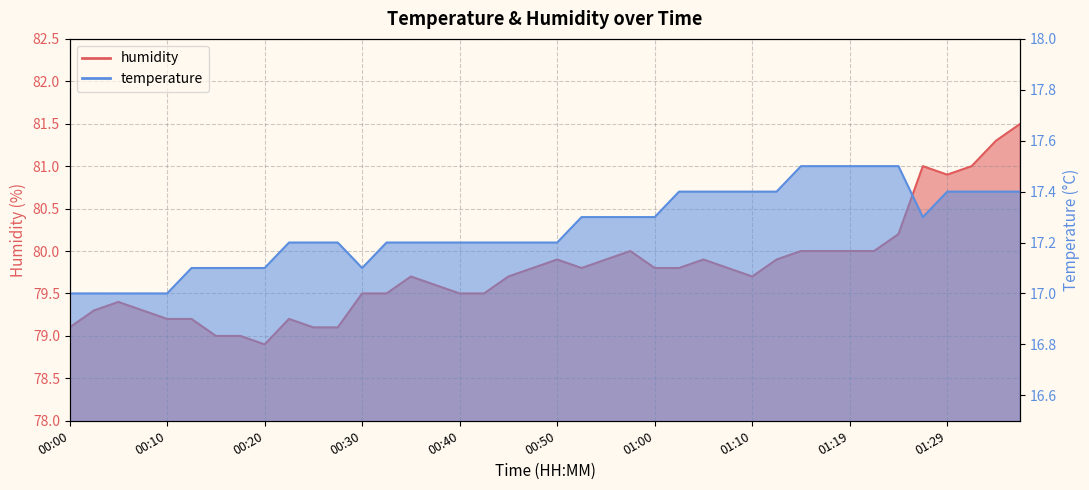

What is the value of the humidity point at the 7th from the left?

79.0